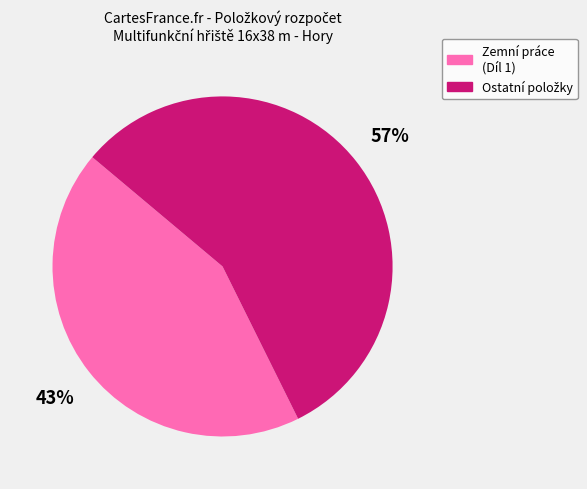

To the nearest percent, what is the average slice percentage?

50%